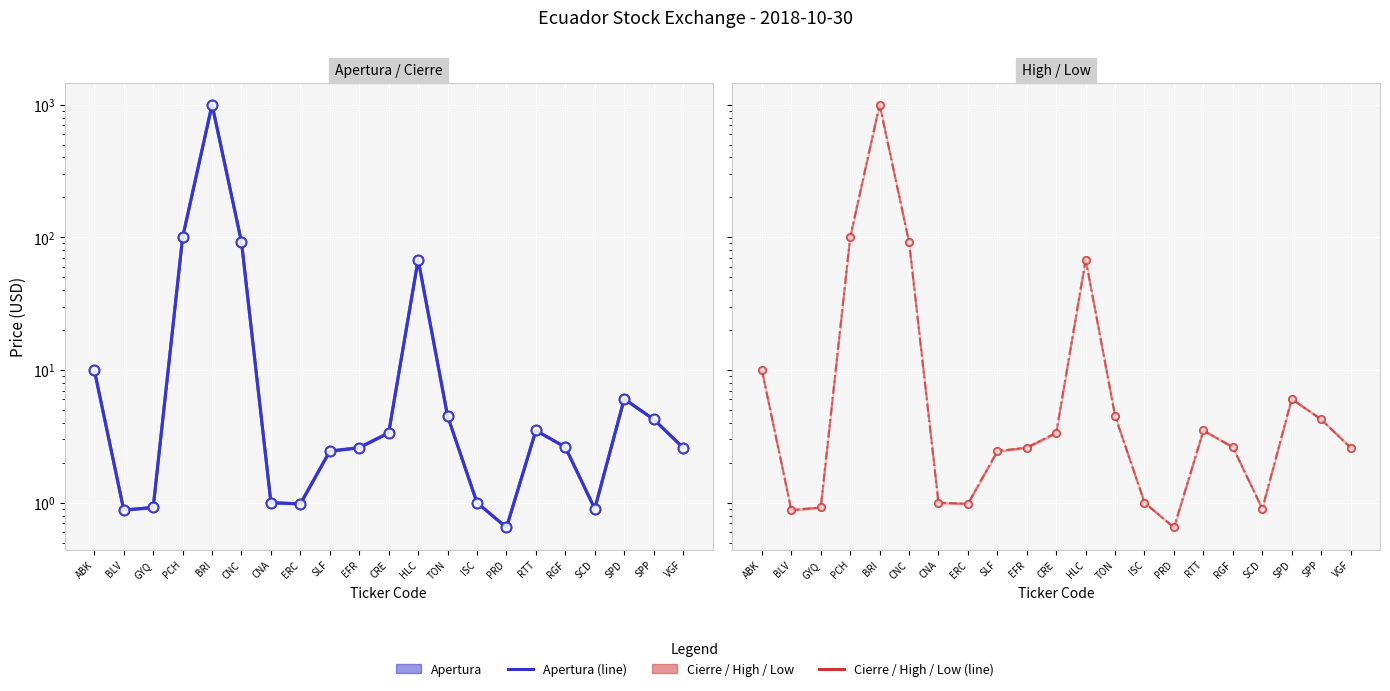

At how many categories does at least one series exceed 537?

1